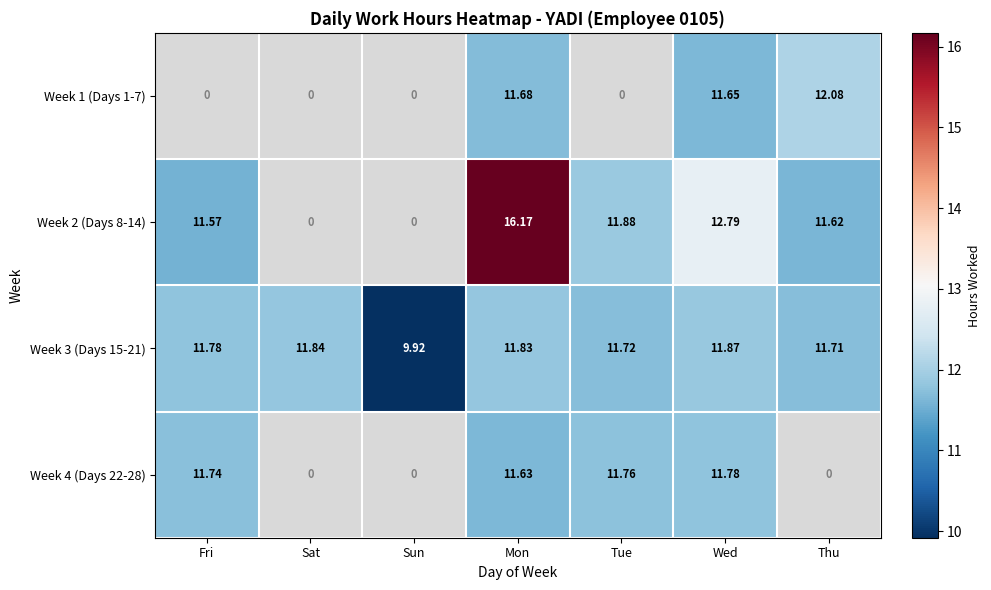

Which category has the highest value in the Week 2 (Days 8-14) series?

Mon